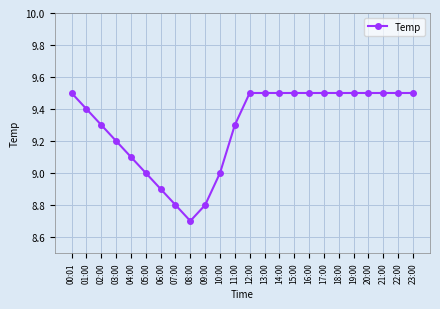

What is the ratio of the value at 10:00 to the value at 03:00?

1.0